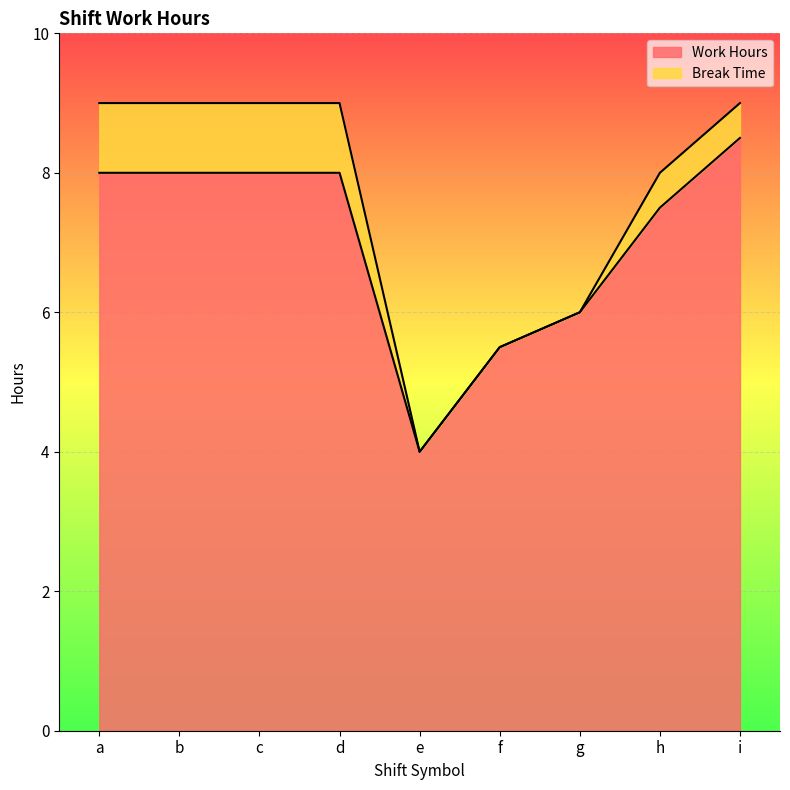

What is the smallest value displayed?

4.0